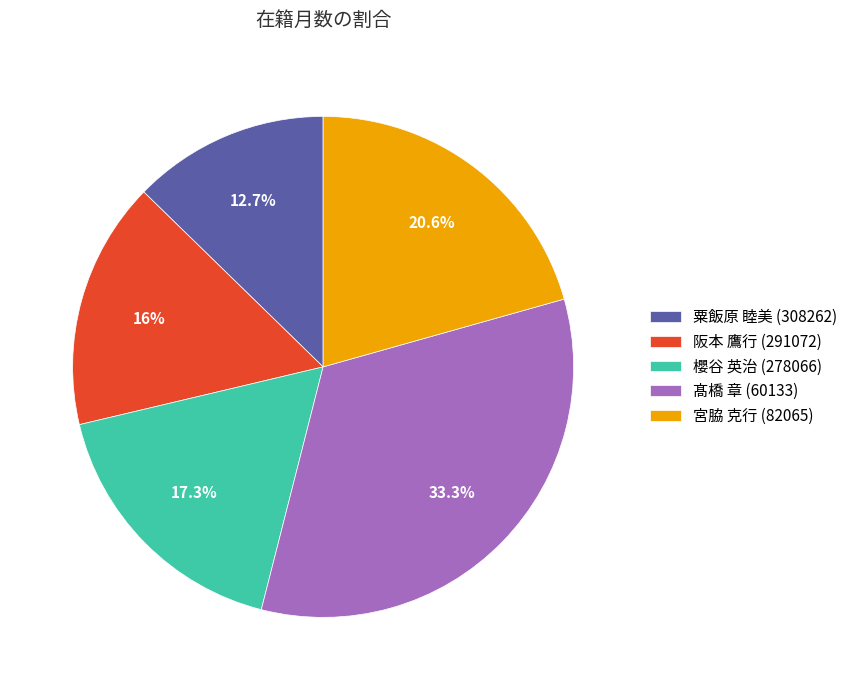

Approximately how many times larger is the value at 髙橋 章 (60133) compared to 宮脇 克行 (82065)?

1.6